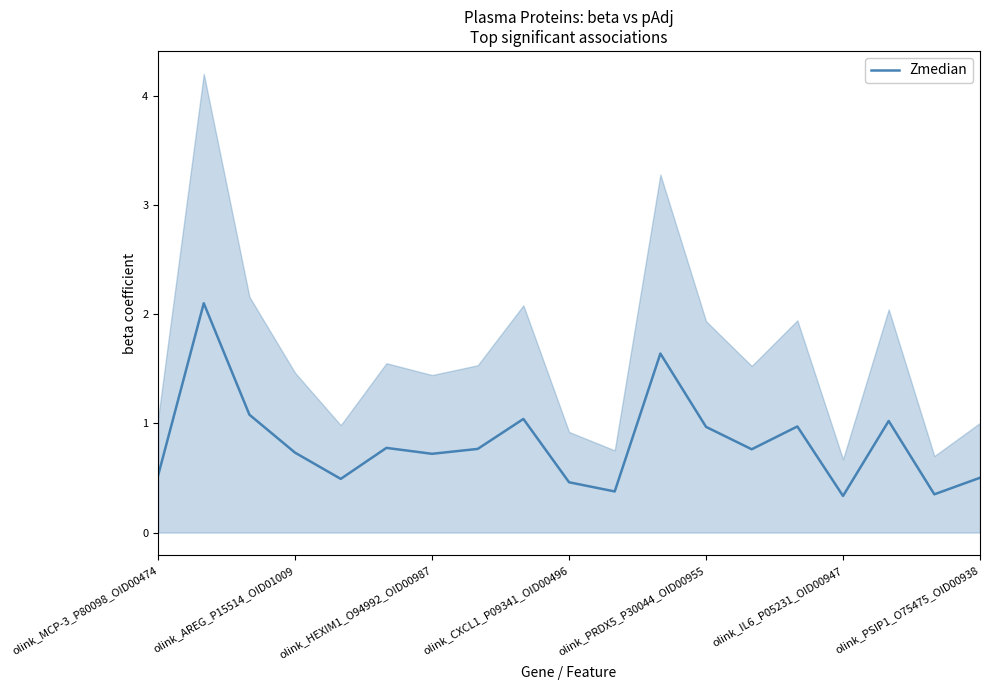

What is the lowest value of the Zmedian series?

0.3